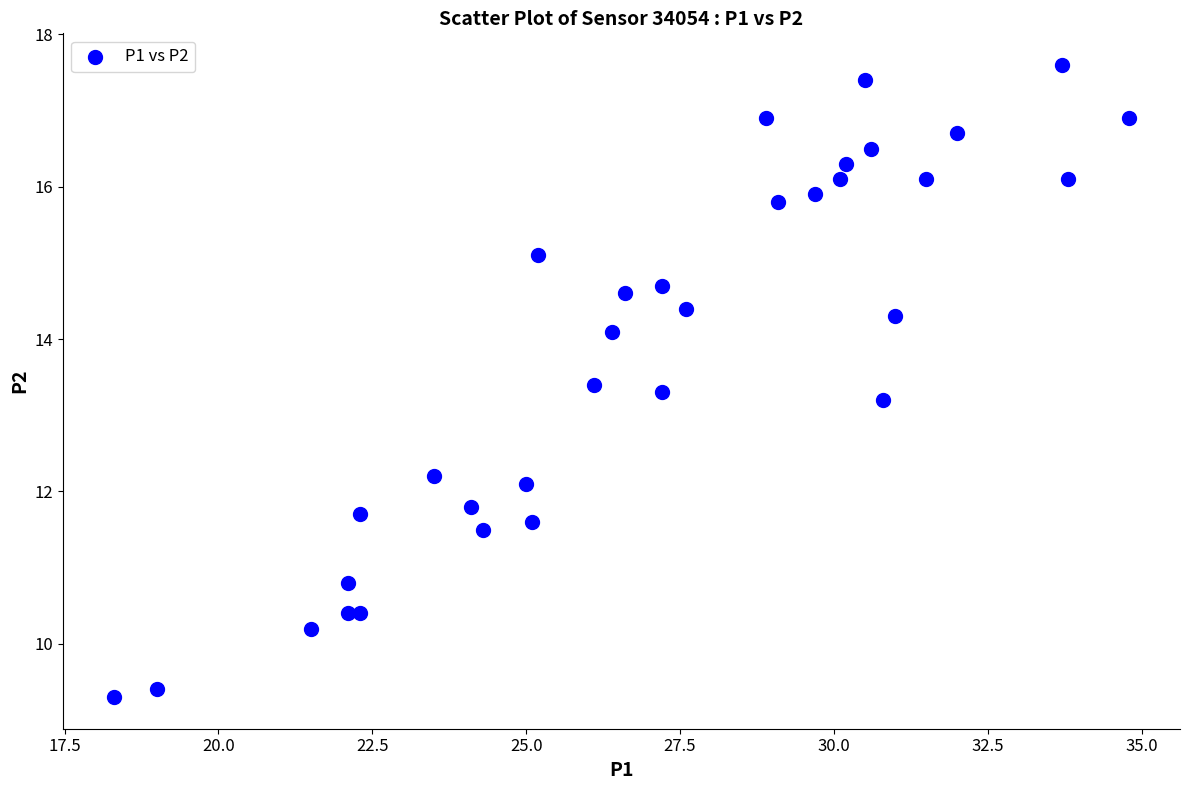

What Y value in the scatter plot is closest to 13?

13.2